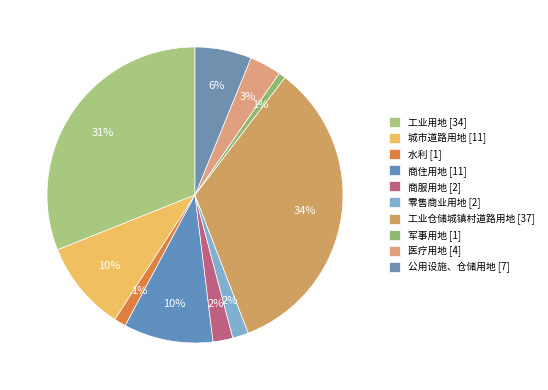

How many segments does this pie chart have?

10